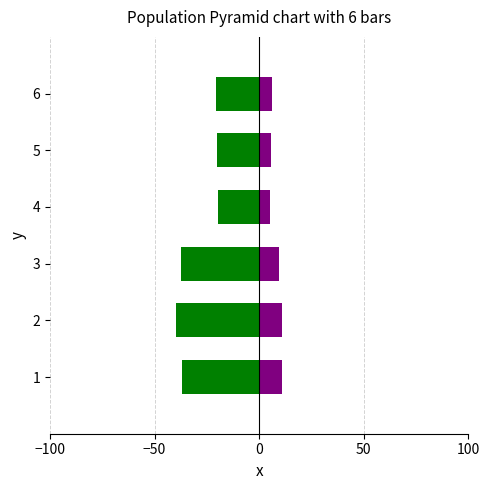

How many distinct data groups are displayed?

2